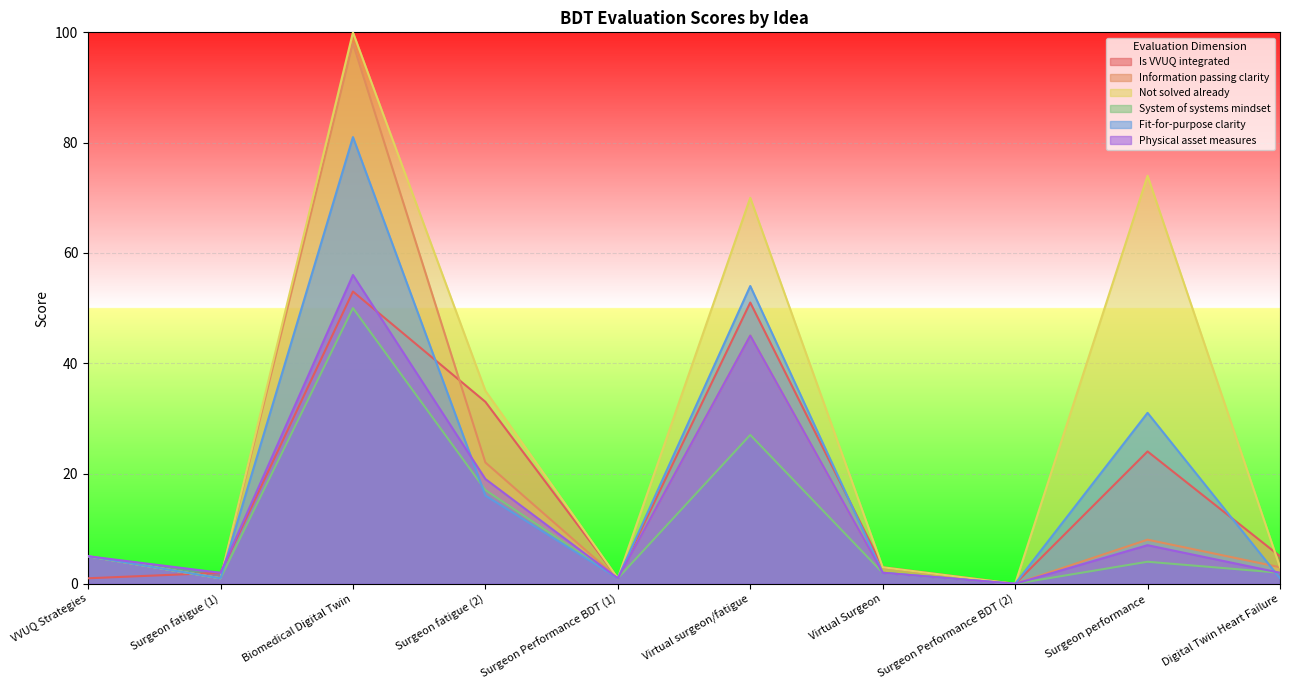

What is the difference between the System of systems mindset values at Digital Twin Heart Failure and Surgeon Performance BDT (1)?

1